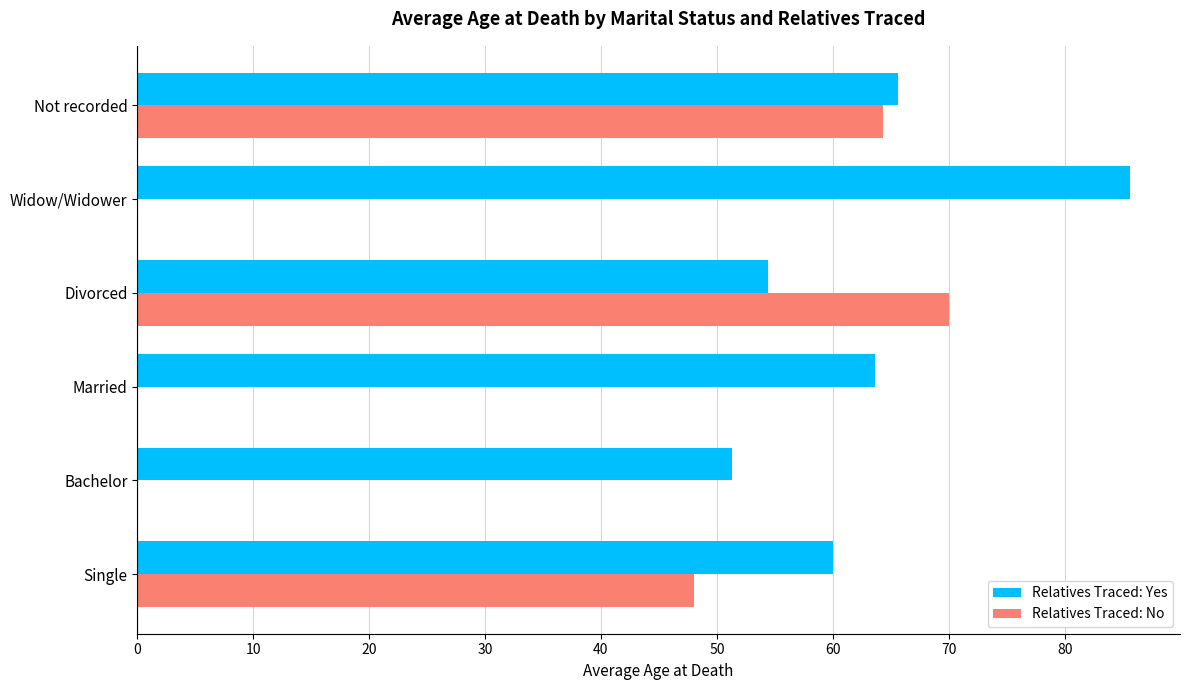

What value does the Relatives Traced: Yes series have at Widow/Widower?

85.7